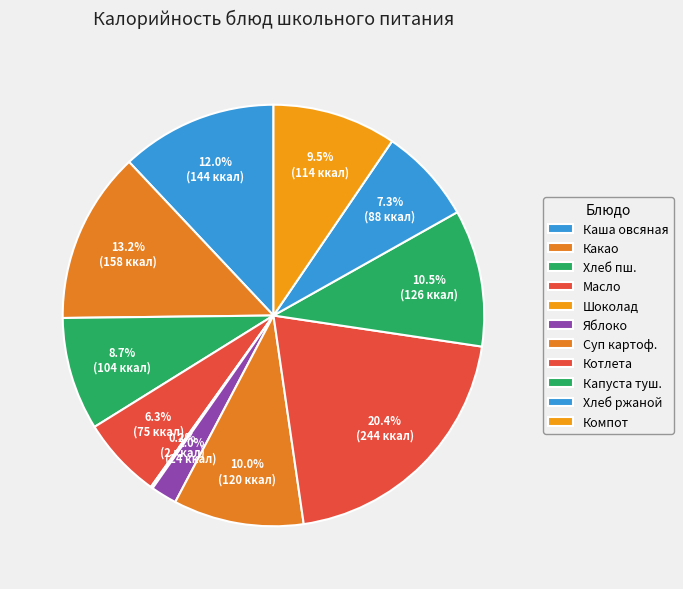

Which slice is the largest?

Котлета мясная